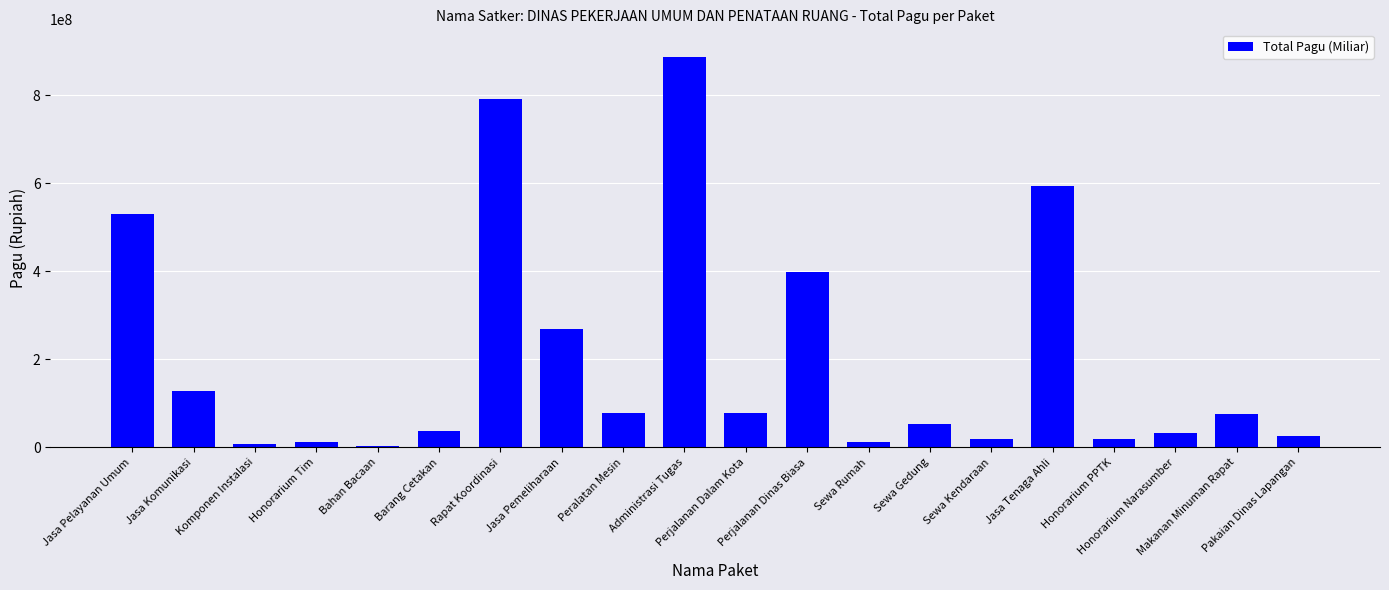

What is the average value?

202829535